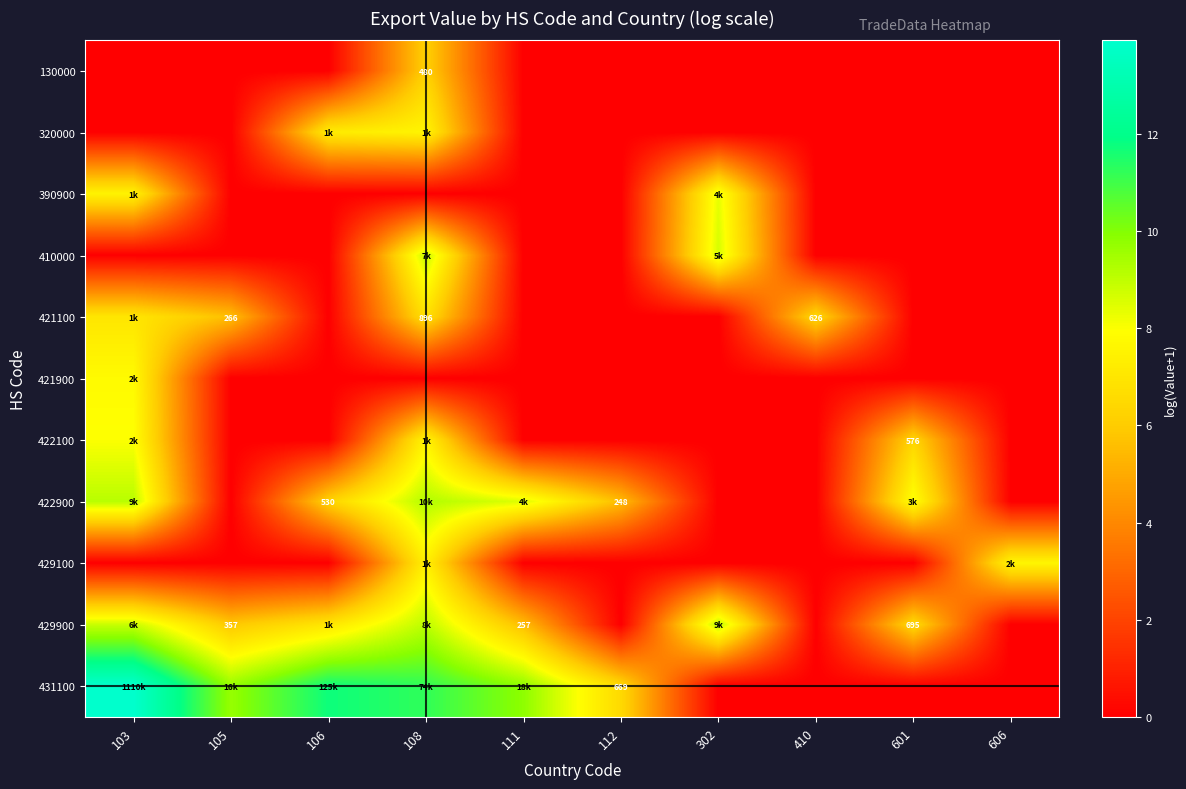

At which category is the sum across all series the highest?

108